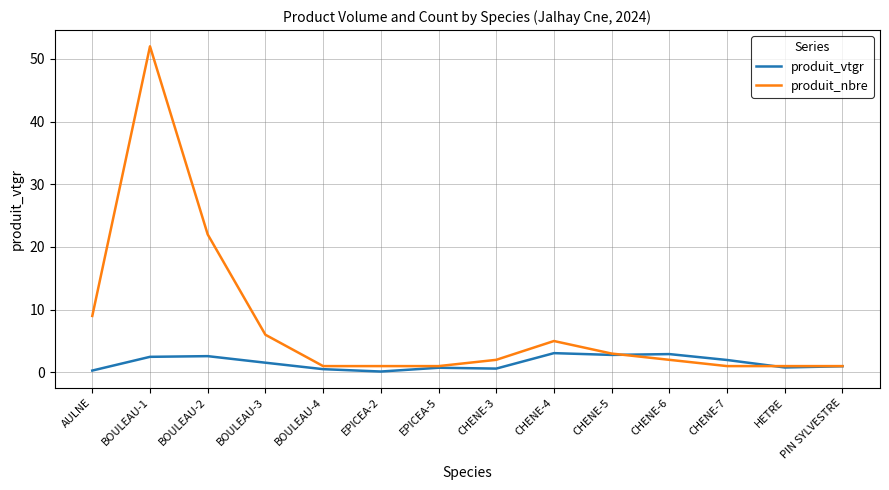

Which series has the largest total across all categories?

produit_nbre